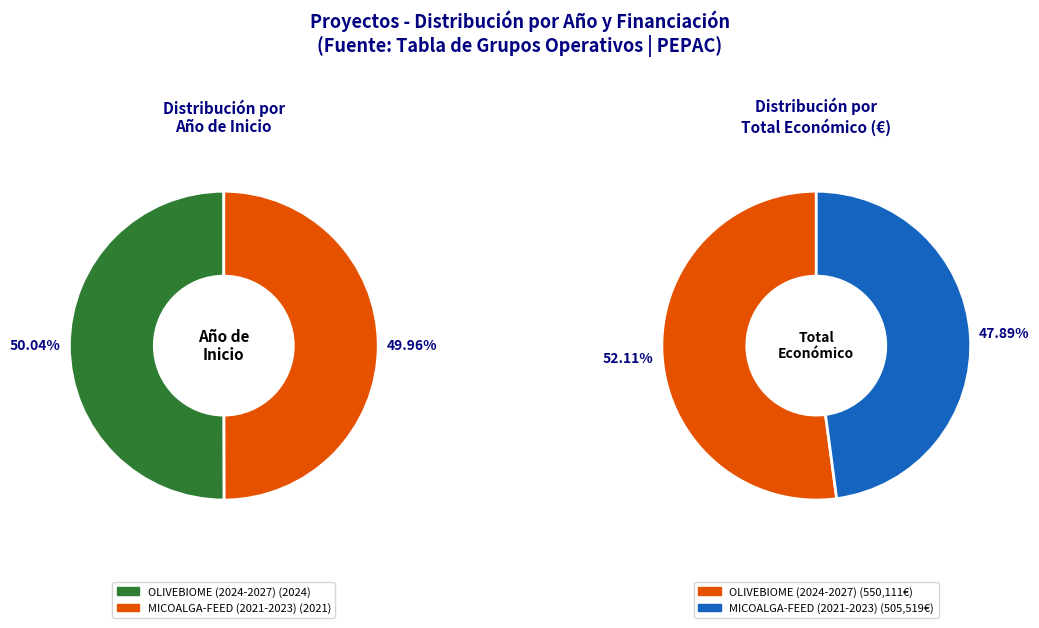

What is the majority slice?

OLIVEBIOME (2024-2027)